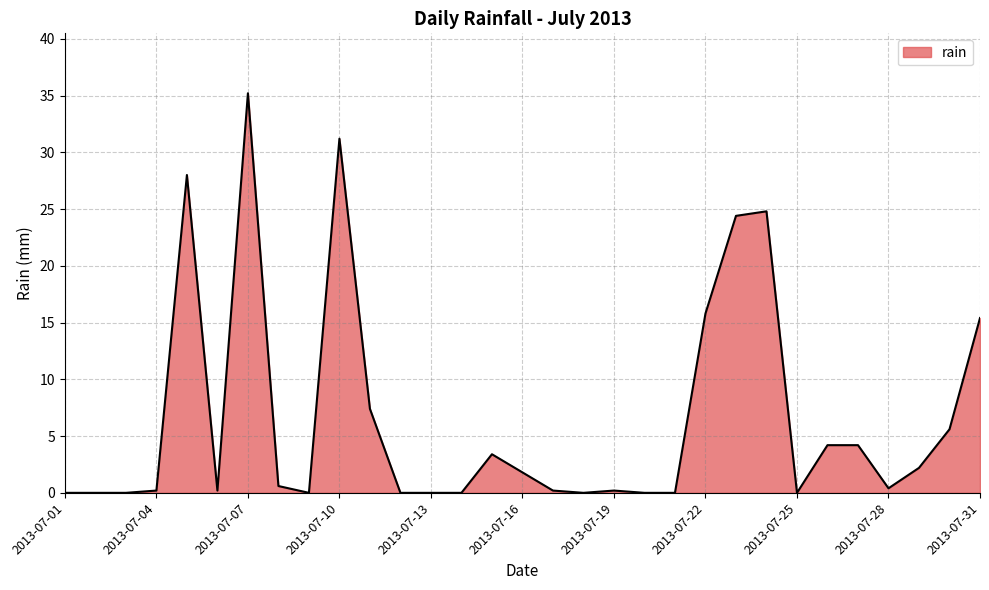

What is the maximum value shown in the chart?

35.2